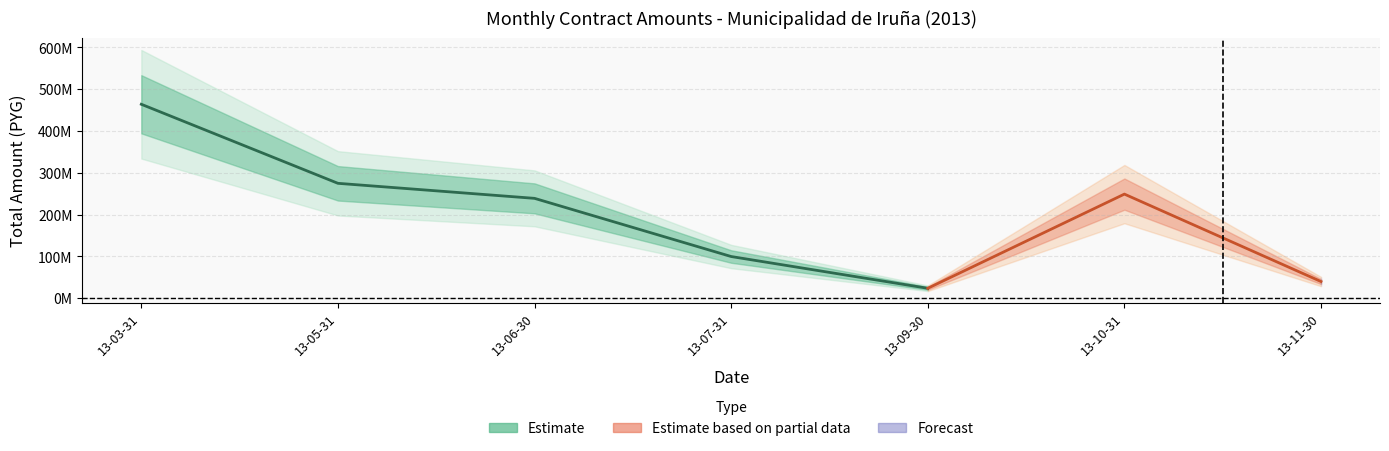

Where is monto_total nearest to the value 200008000?

2013-10-31